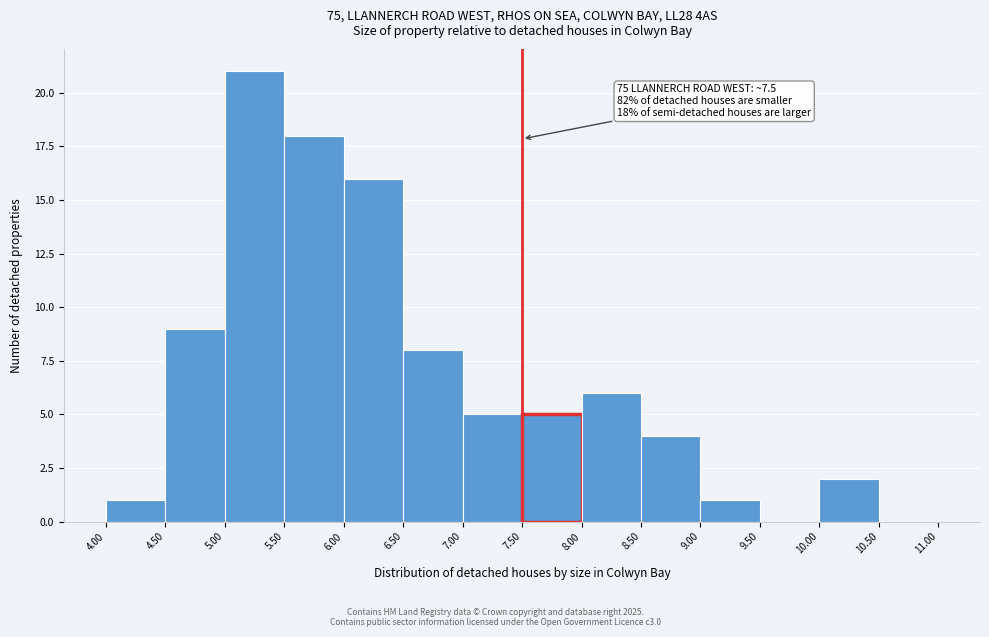

Which range on the x-axis has the tallest bar?

5.00 to 5.50